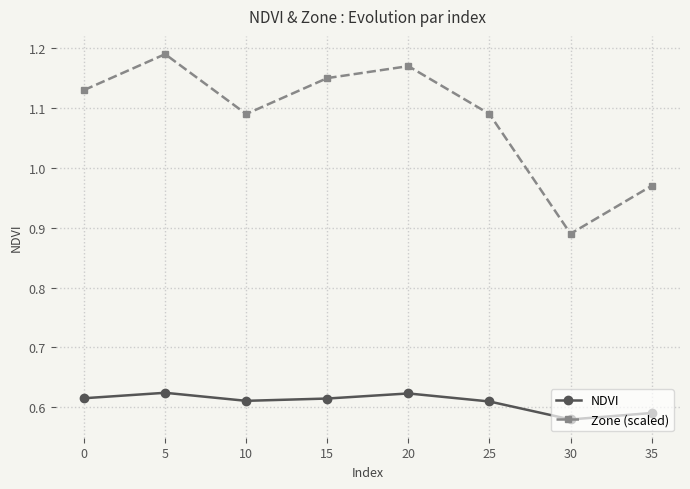

Which series has the largest total across all categories?

Zone (scaled)